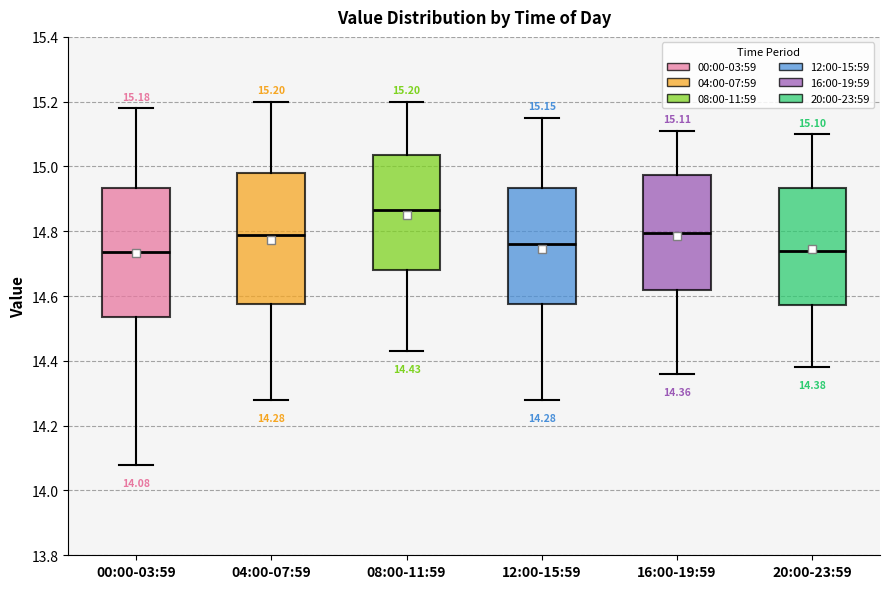

Which box's median line is the highest?

08:00-11:59